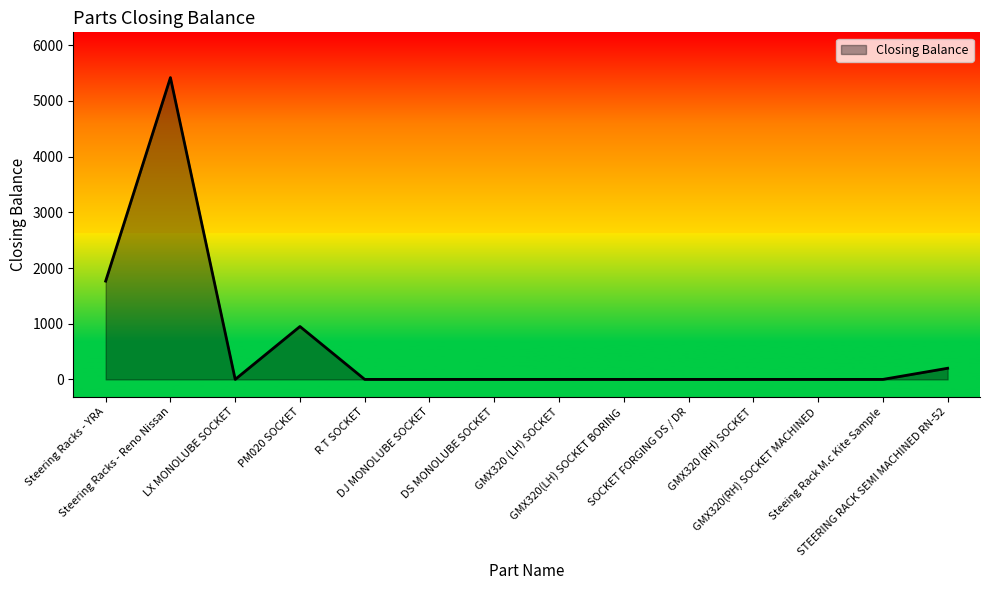

How many values exceed 0?

4